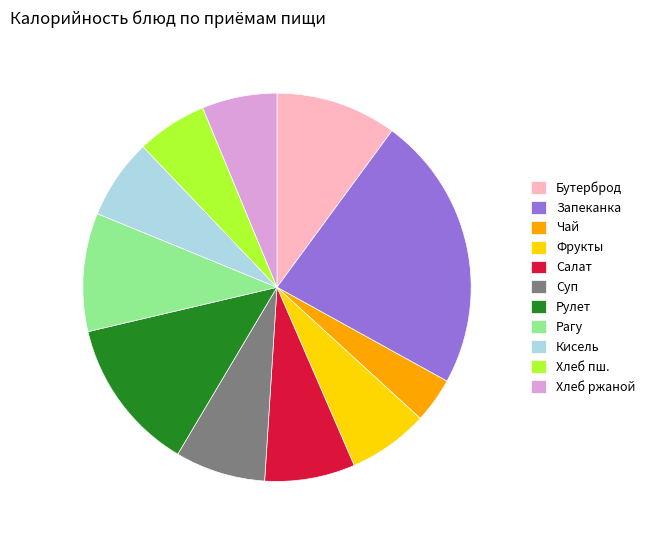

Which slice is the smallest?

Чай